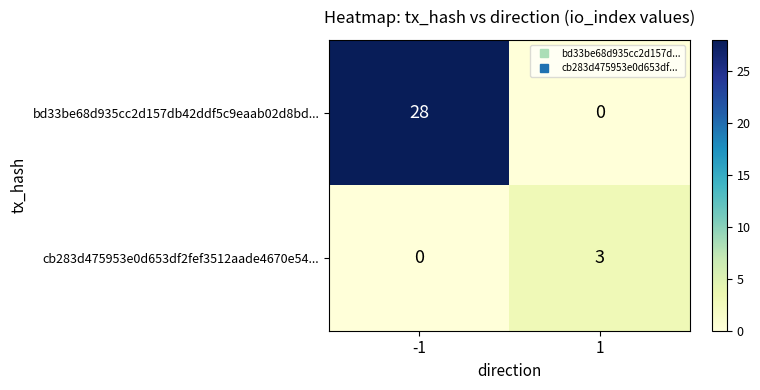

At how many categories does at least one series exceed 22?

1